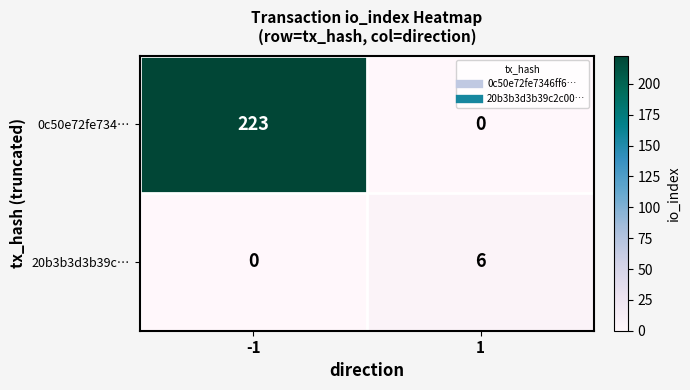

Which series has the largest range (max minus min)?

0c50e72fe734…